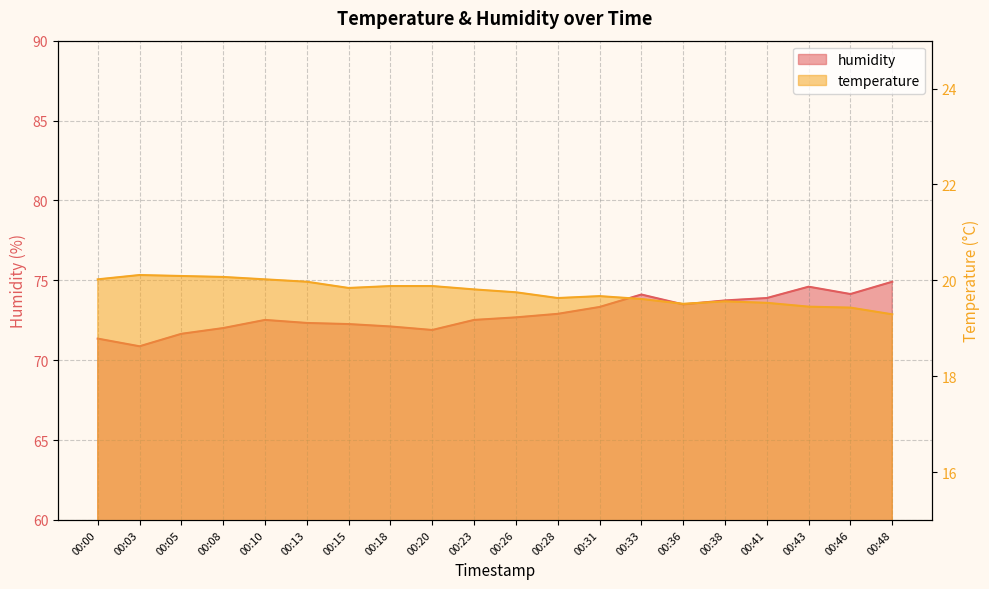

Which series has the widest spread of values?

humidity